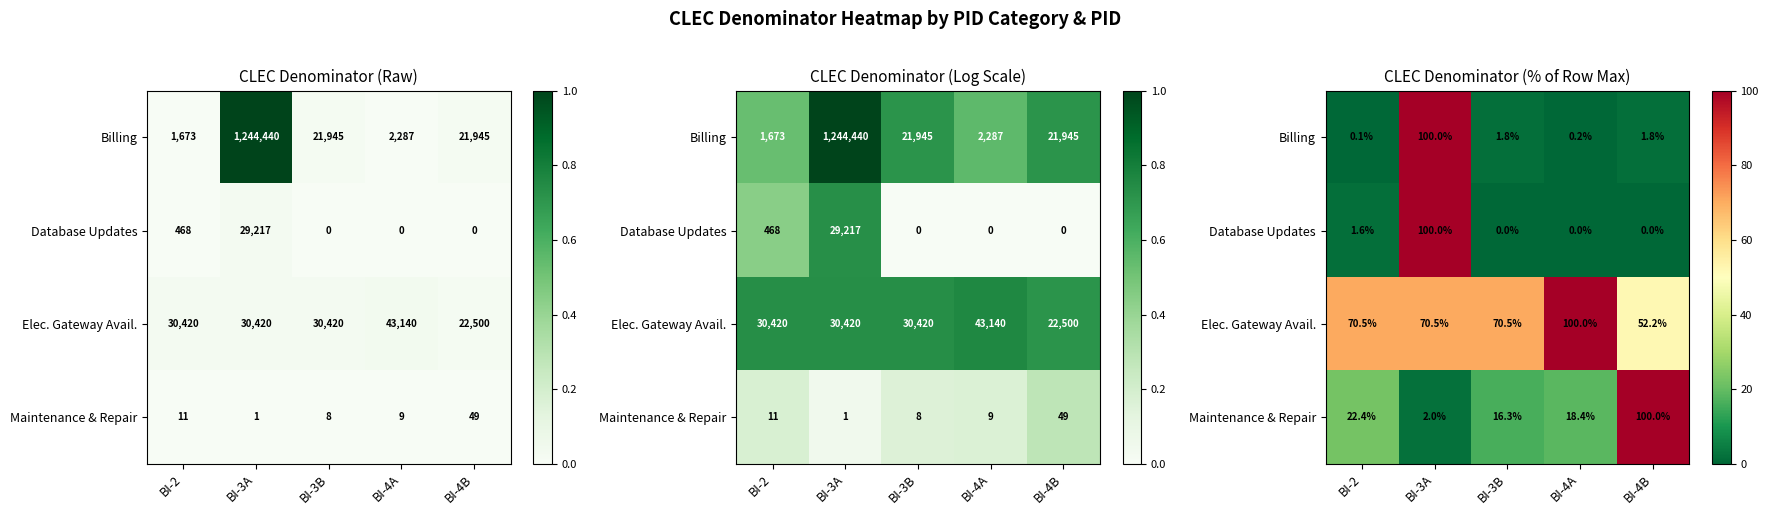

Is the value of Database Updates at BI-3B greater than the value of Elec. Gateway Avail. at BI-3A?

No